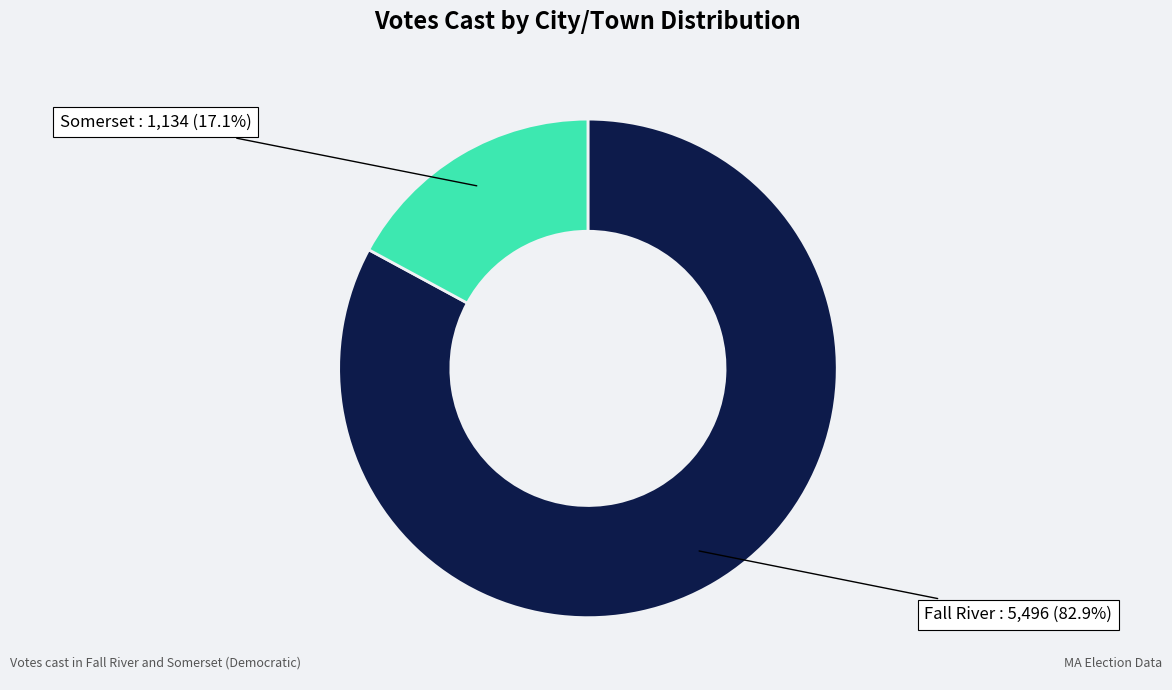

Does any single category account for the majority?

Yes